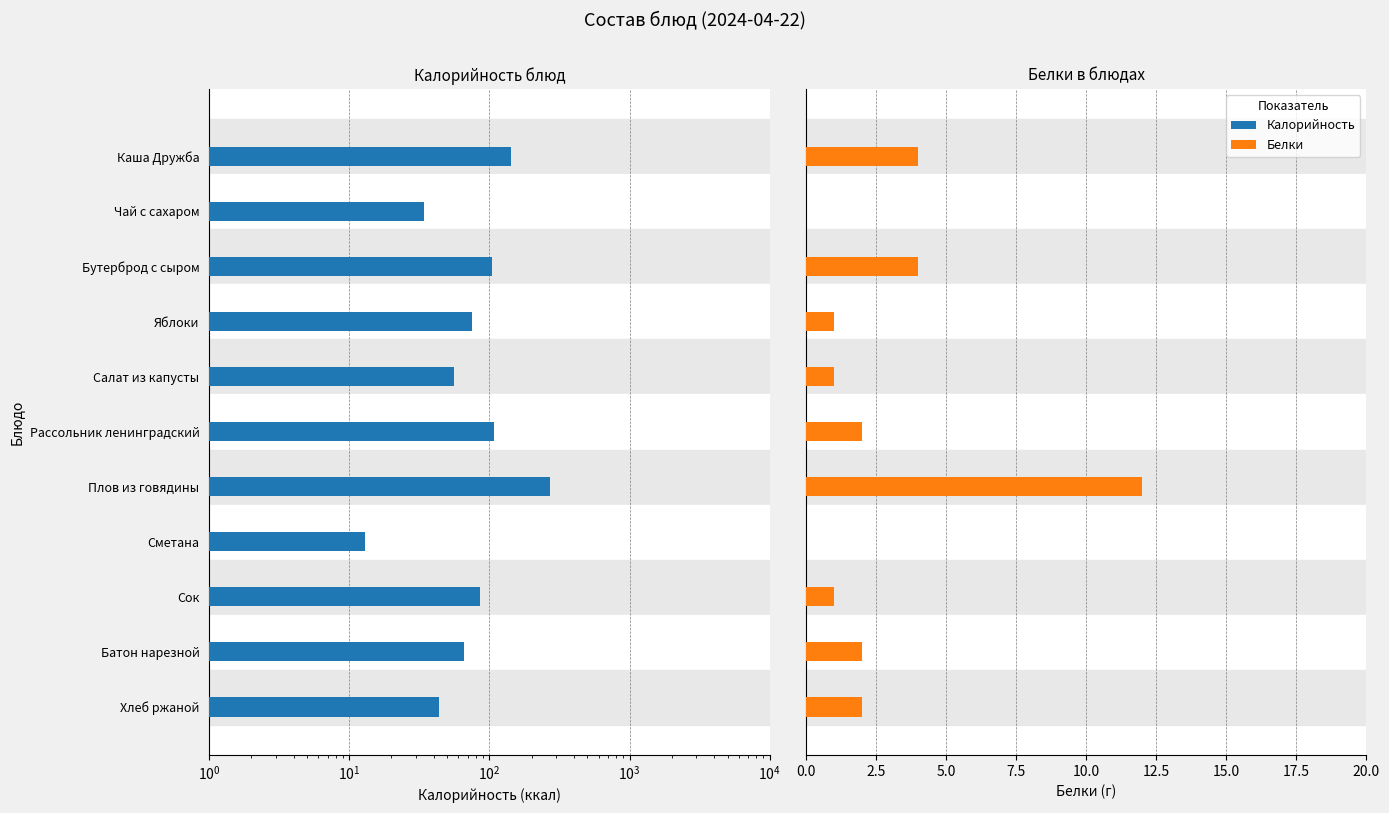

The value of Калорийность at Салат из капусты is 73. True or false?

False